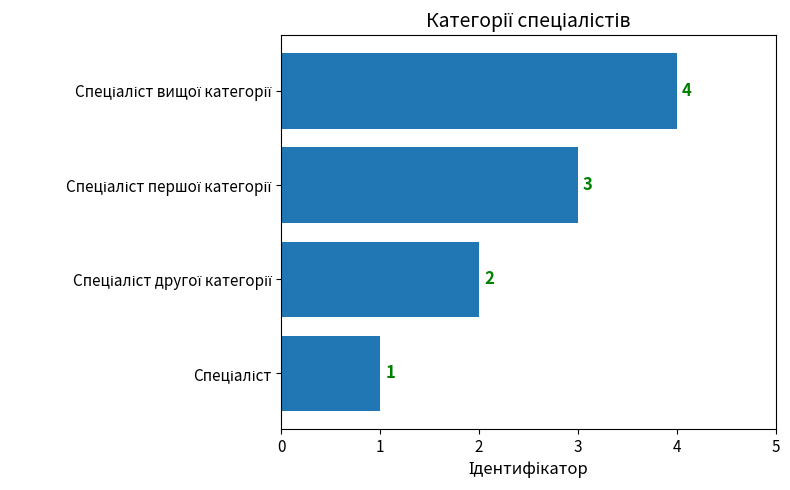

How many values are between 2 and 4?

3